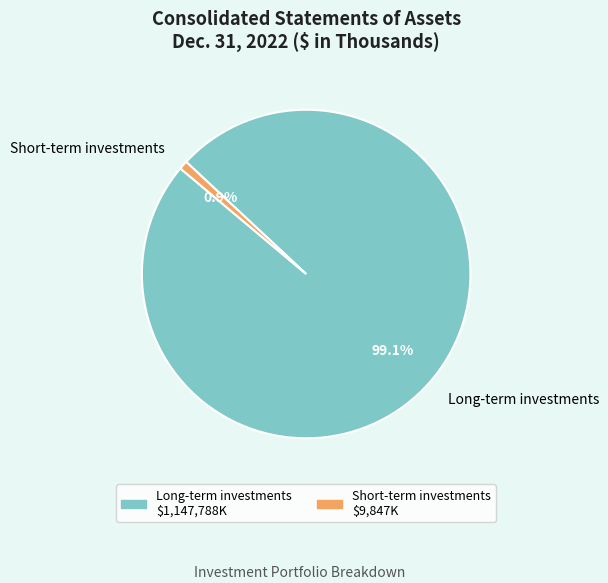

To the nearest percent, what percentage of the pie is Short-term investments?

1%